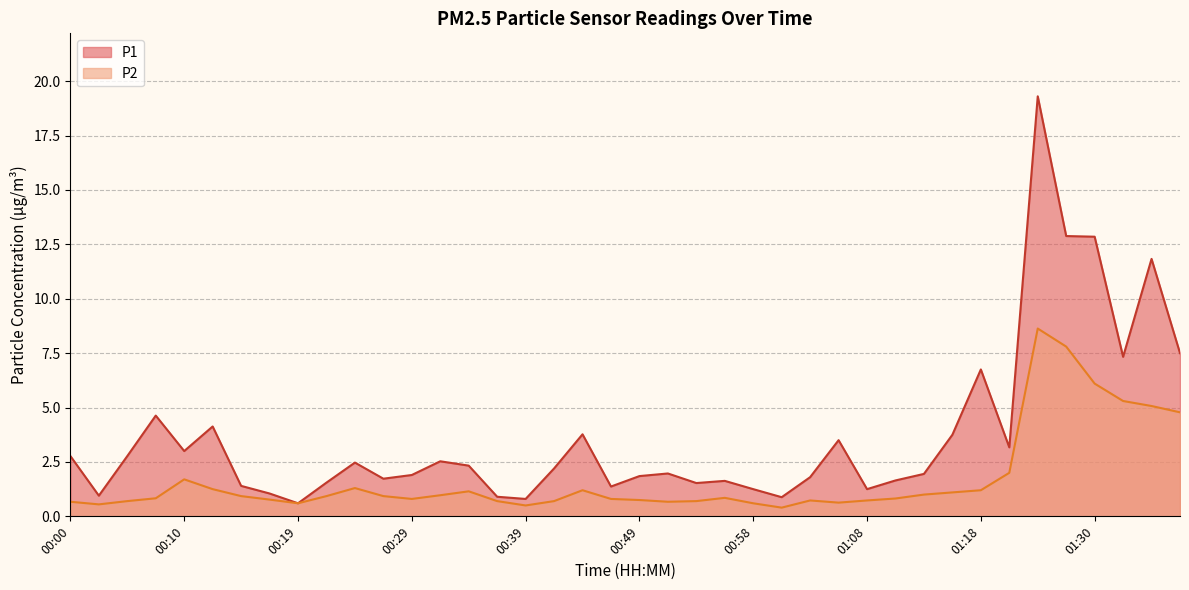

Is the value of P1 at 00:05 greater than the value of P2 at 00:07?

Yes